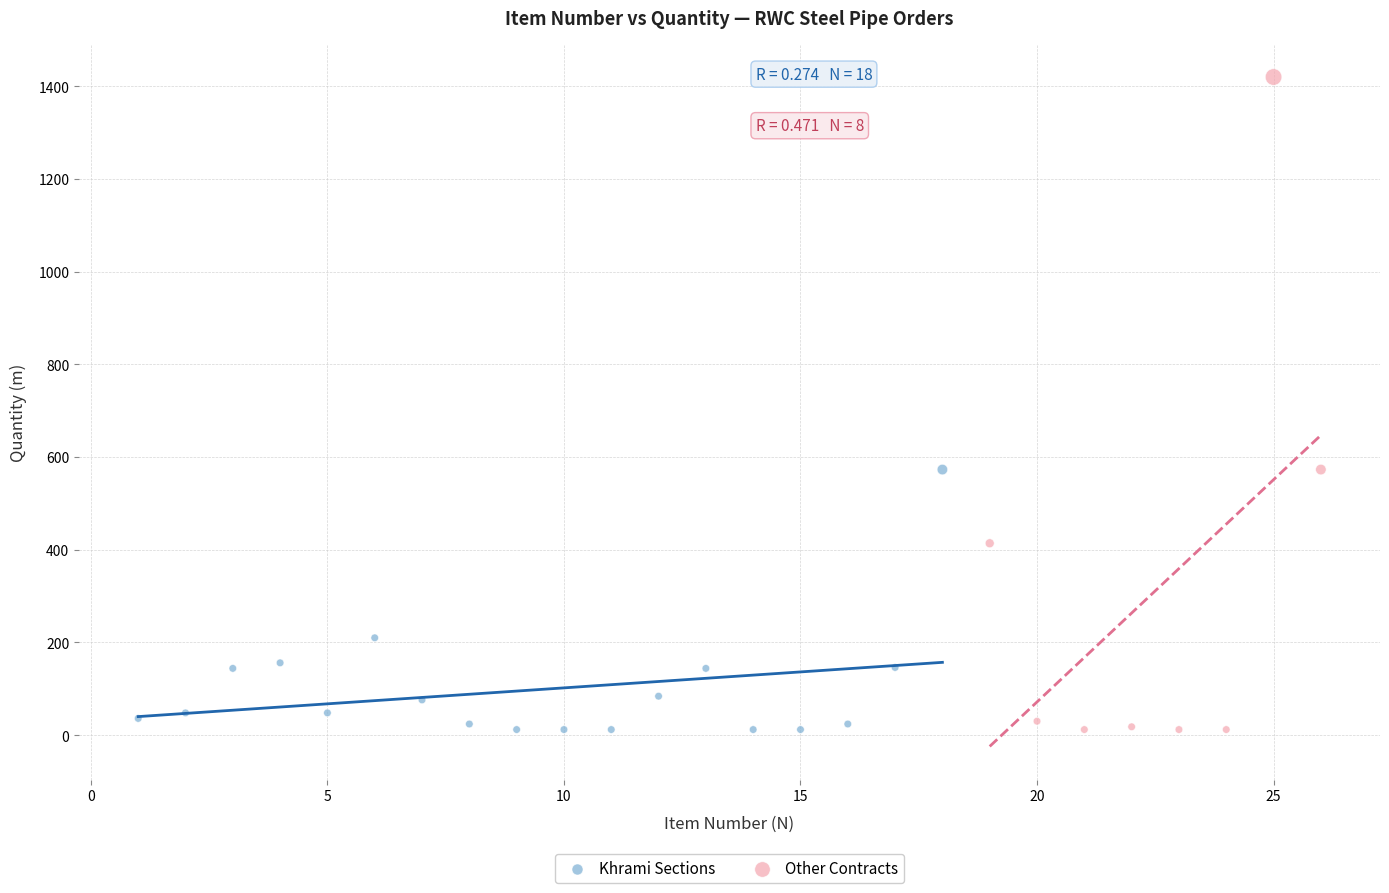

Which series has the widest spread of Y values?

Other Contracts